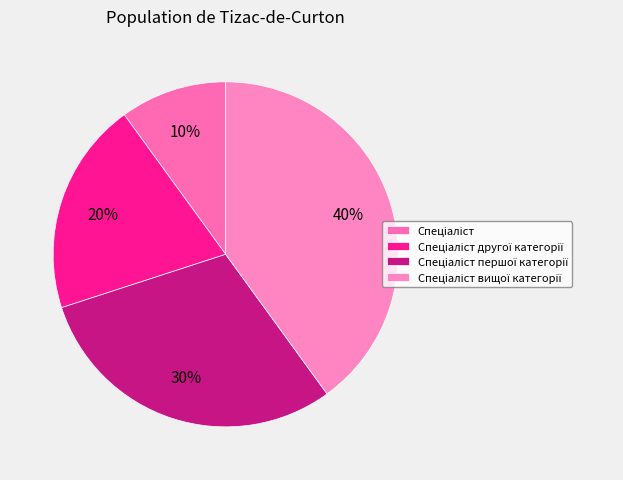

Is there any slice that represents more than half of the pie?

No